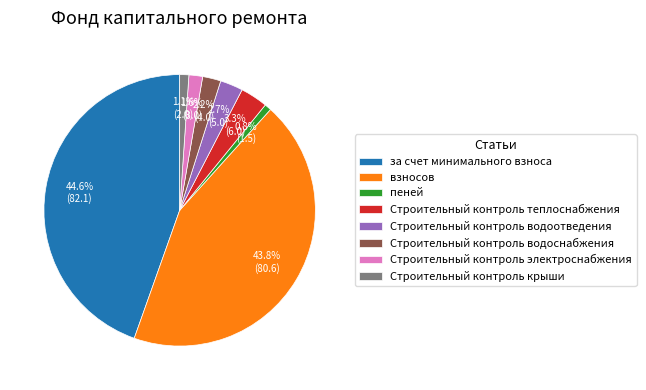

What percentage is the Строительный контроль крыши slice, to the nearest percent?

1%